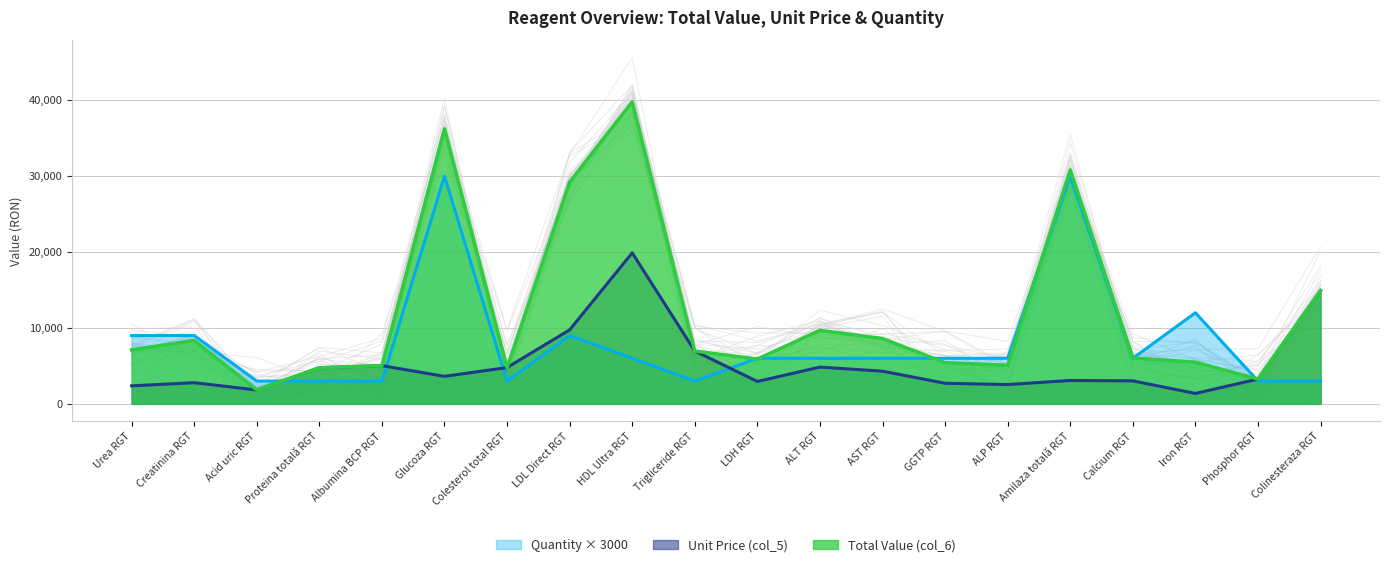

True or false: Total Value (col_6) and Quantity (col_3) cross at least once.

True